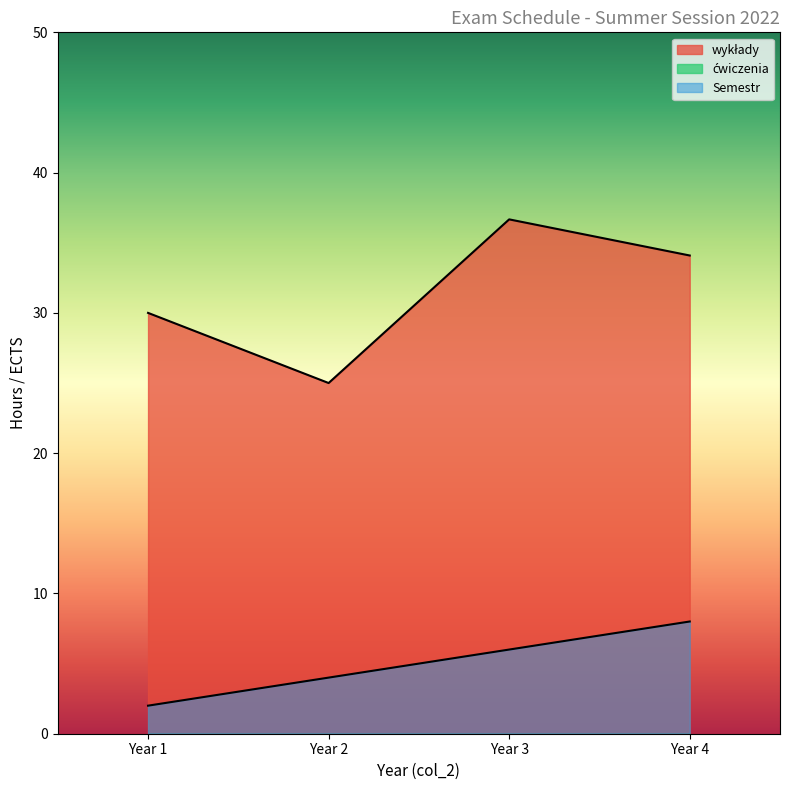

At how many categories does at least one series exceed 4?

4